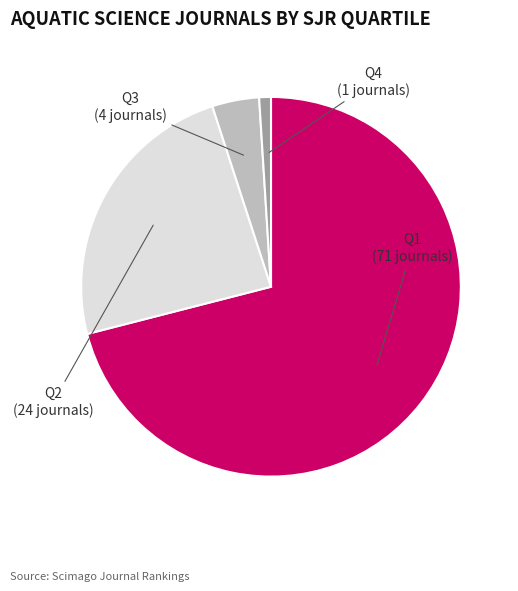

Is there a majority slice in this chart?

Yes